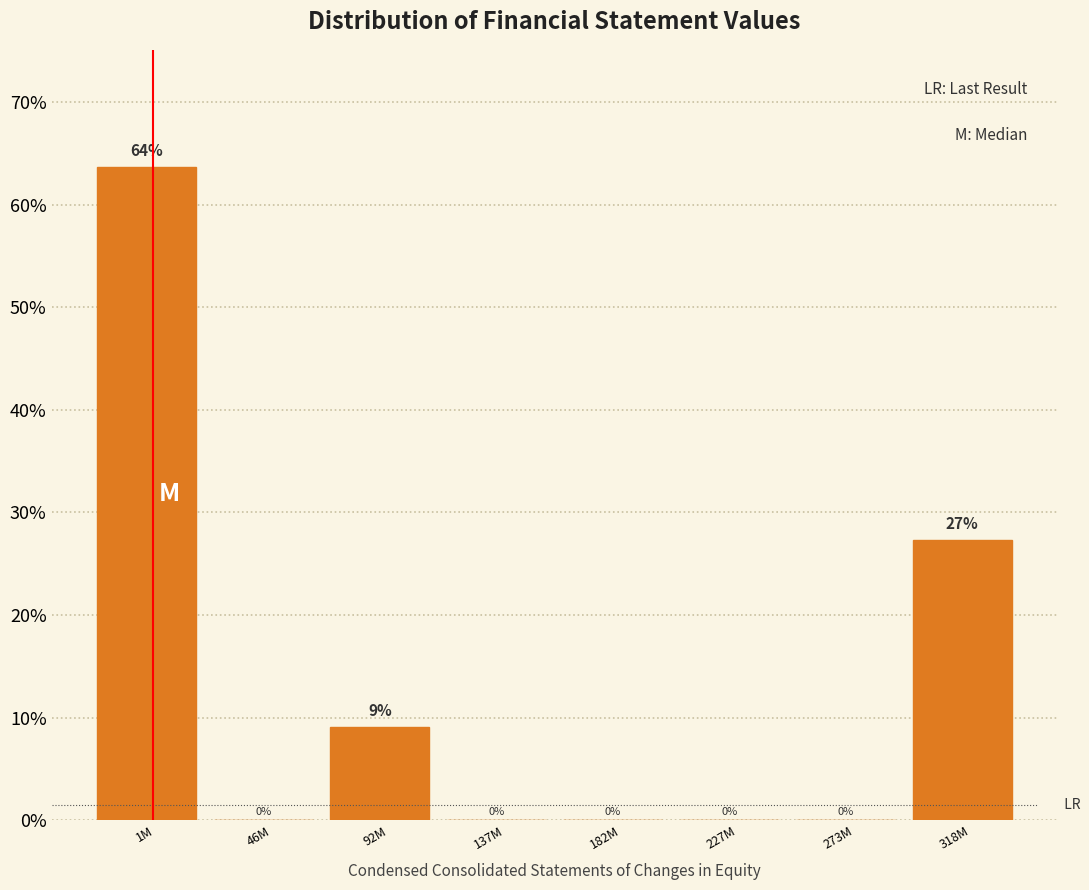

Between 92M and 227M, which is larger?

92M